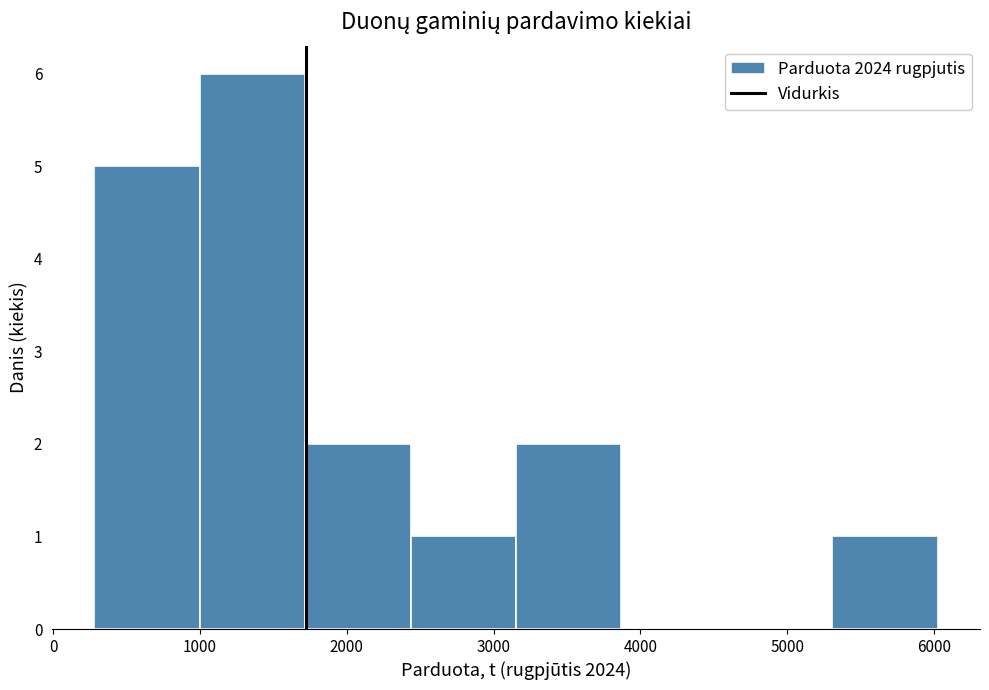

What is the height of the bar covering 1000 to 1700 on the x-axis? Neither the bar edges nor the heights are printed on the chart, so give them approximately, as read against the axes.

6